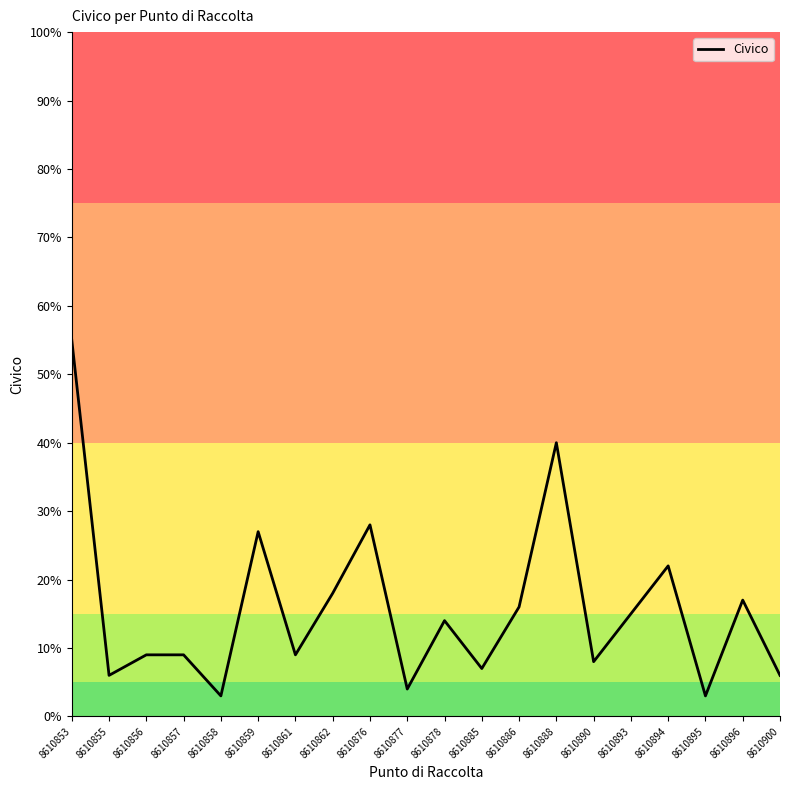

What value does the data have at 8610896, to the nearest 5?

15